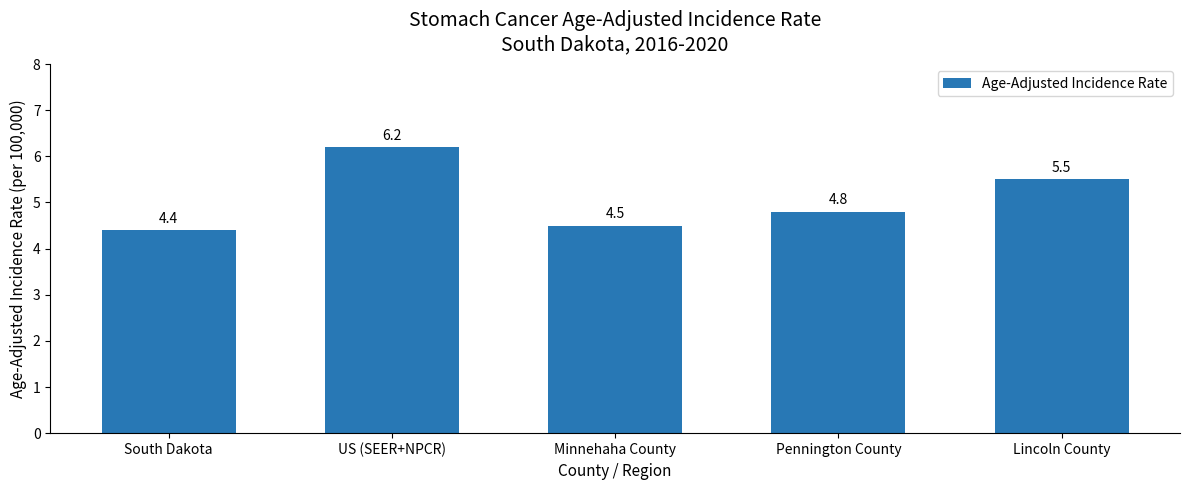

Rank the categories by value from lowest to highest.

South Dakota, Minnehaha County, Pennington County, Lincoln County, US (SEER+NPCR)